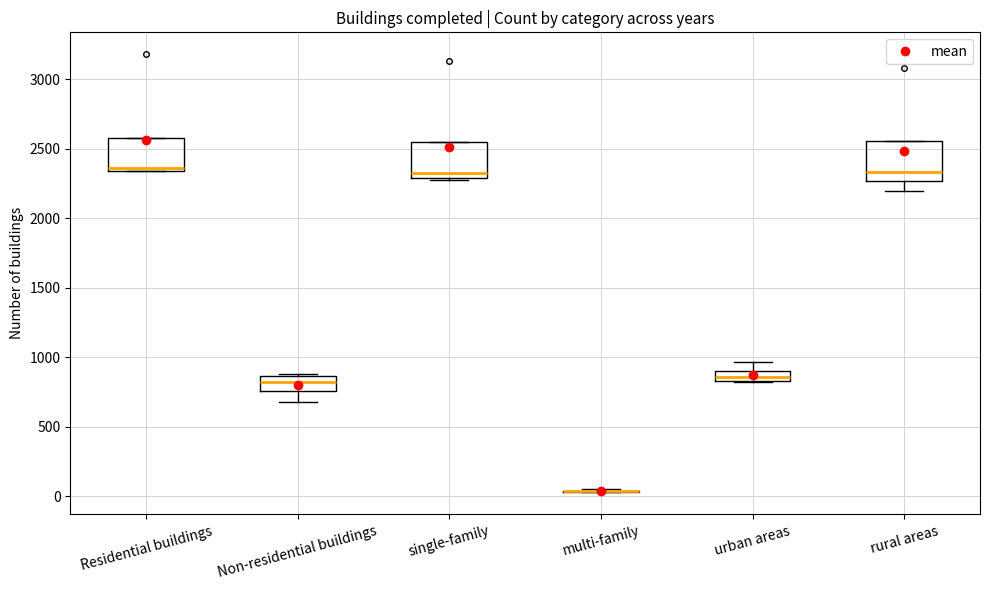

Where is the lower edge of the box for rural areas on the y-axis? The values are not printed on the chart, so give them approximately, as read against the axis.

2250